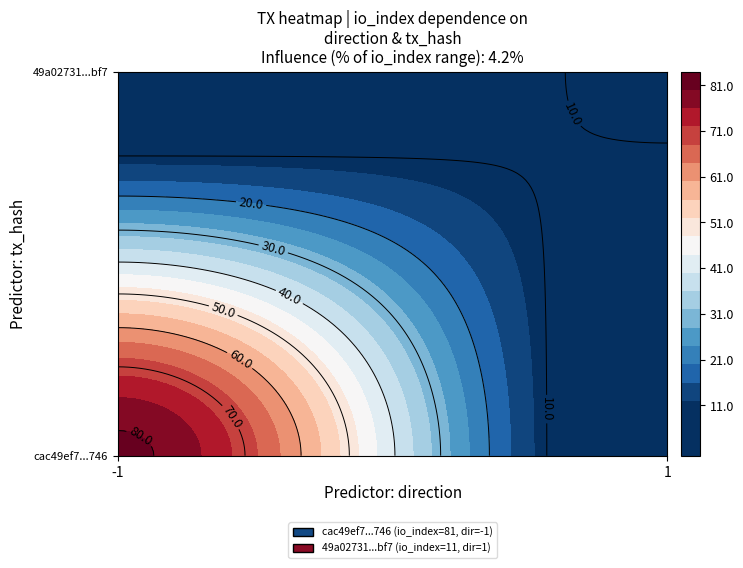

Reading left to right, extract all data points from this chart.

cac49ef7adb5c16c5388487d58c41a96105a746: direction=-1	io_index=81
49a02731bbcbd0a0127feea59ffce8854eef5bf: direction=1	io_index=11